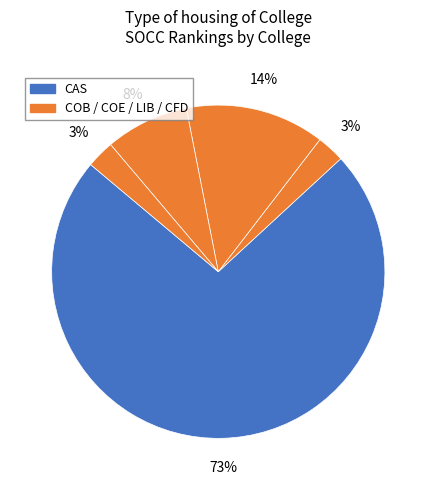

How many slices are in this pie chart?

5